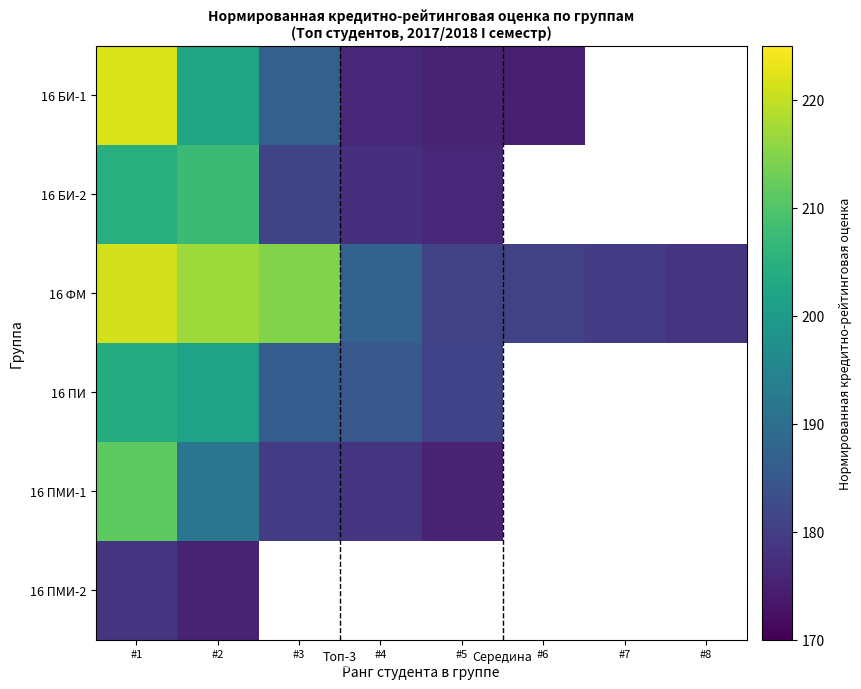

What is the difference between the highest and lowest values at #4?

11.2